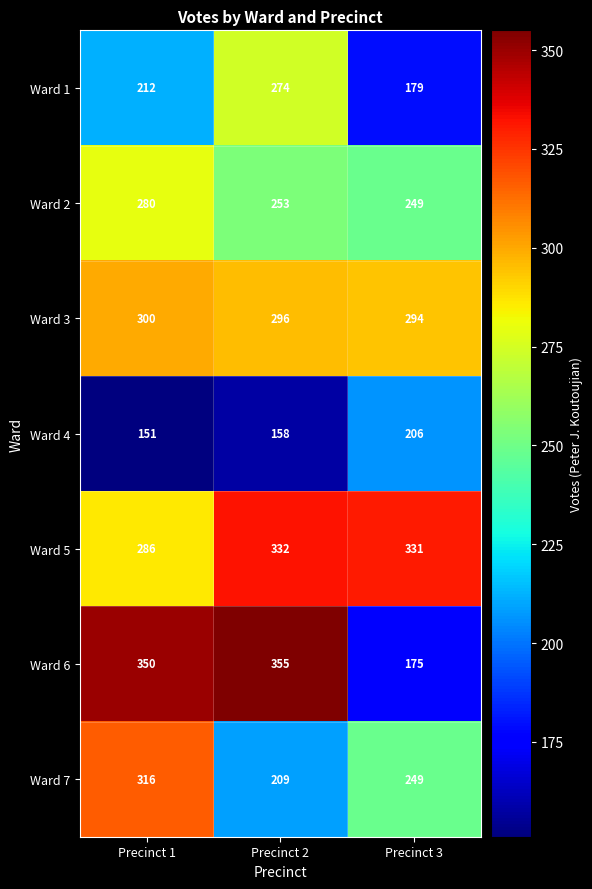

At which category is the sum across all series the highest?

Precinct 1